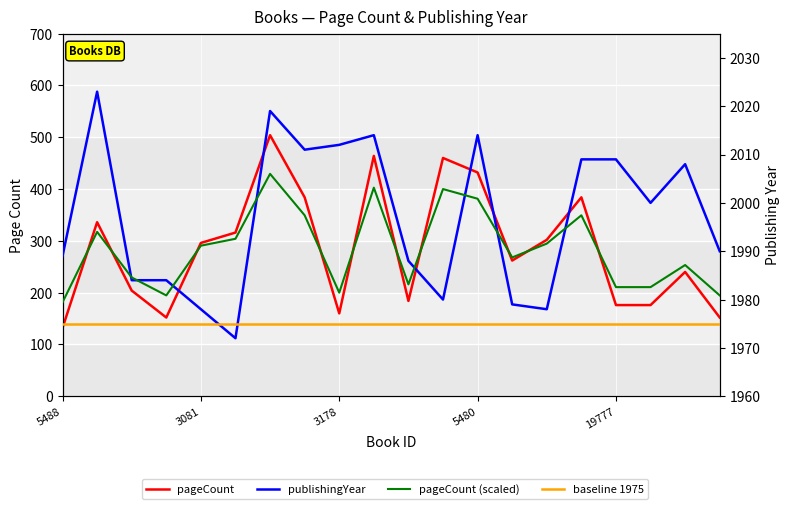

How many lines are shown in the chart?

4